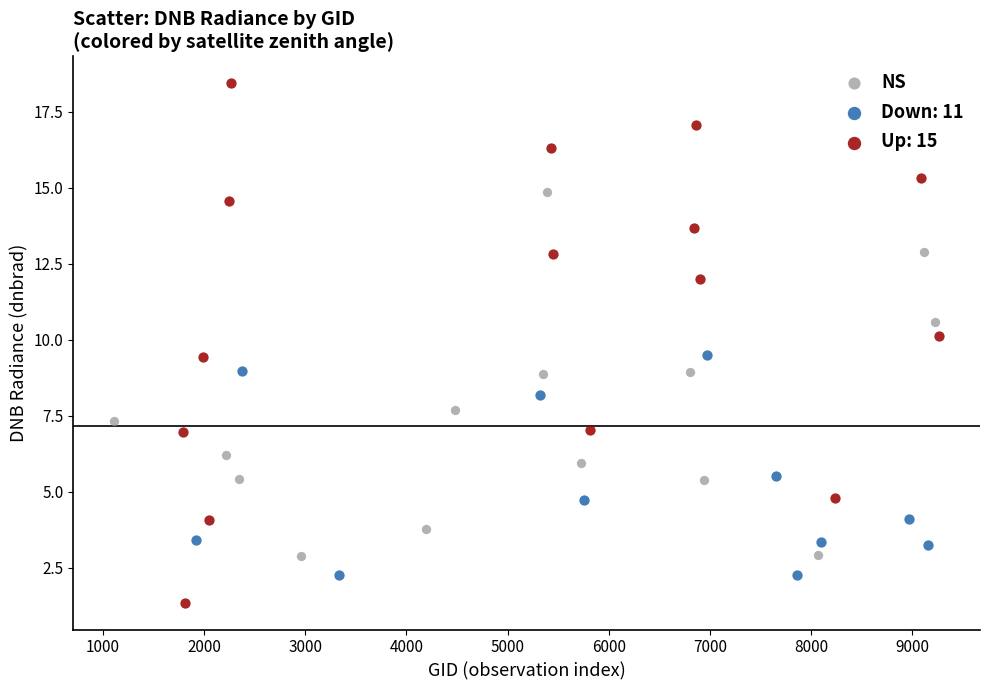

Which series has the widest spread of Y values?

Up: 15